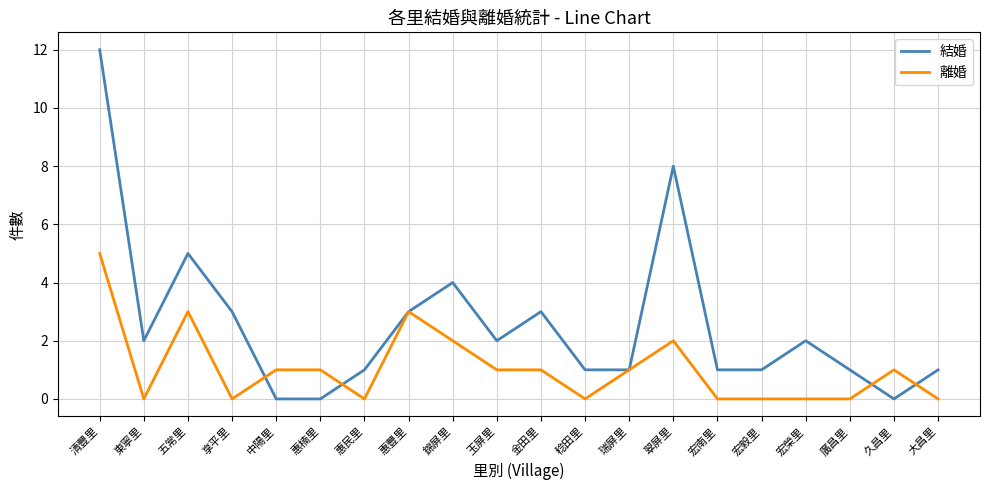

Is it true that 結婚 equals 0 at 宏南里?

False